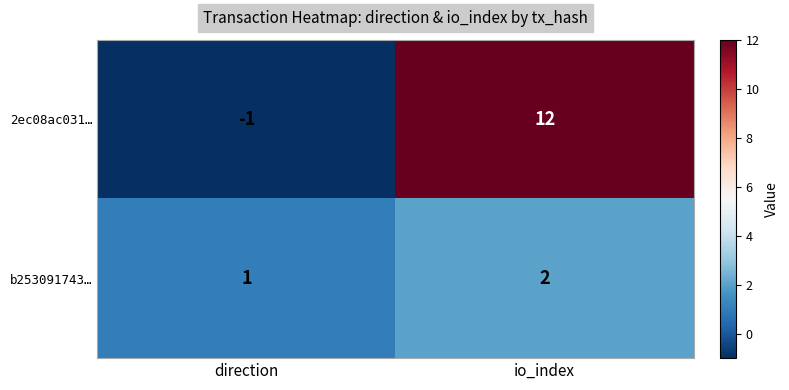

What is the approximate value of 2ec08ac031… at io_index, to the nearest 5?

10